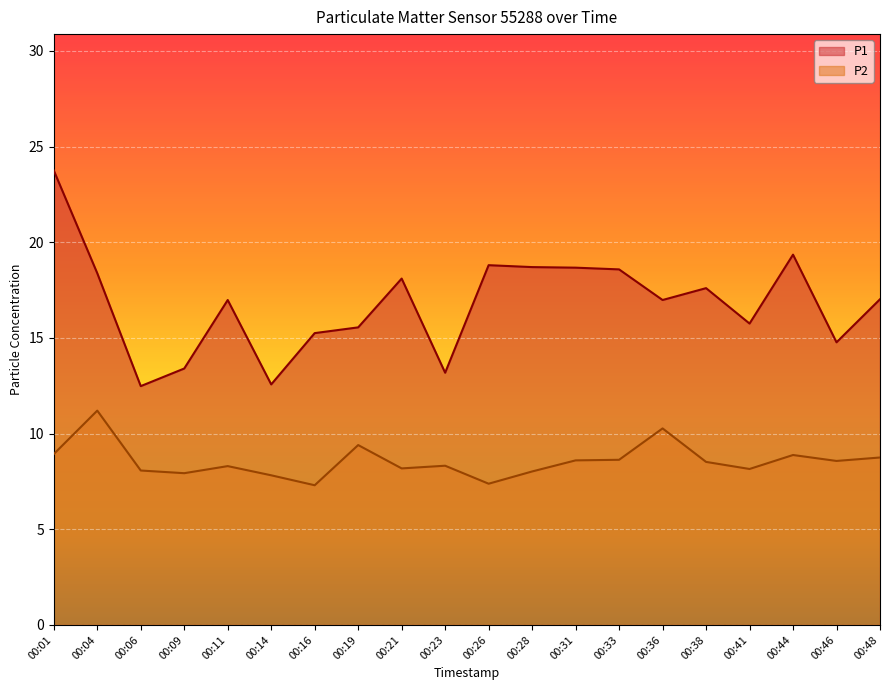

How many data points in P2 are less than 8?

4